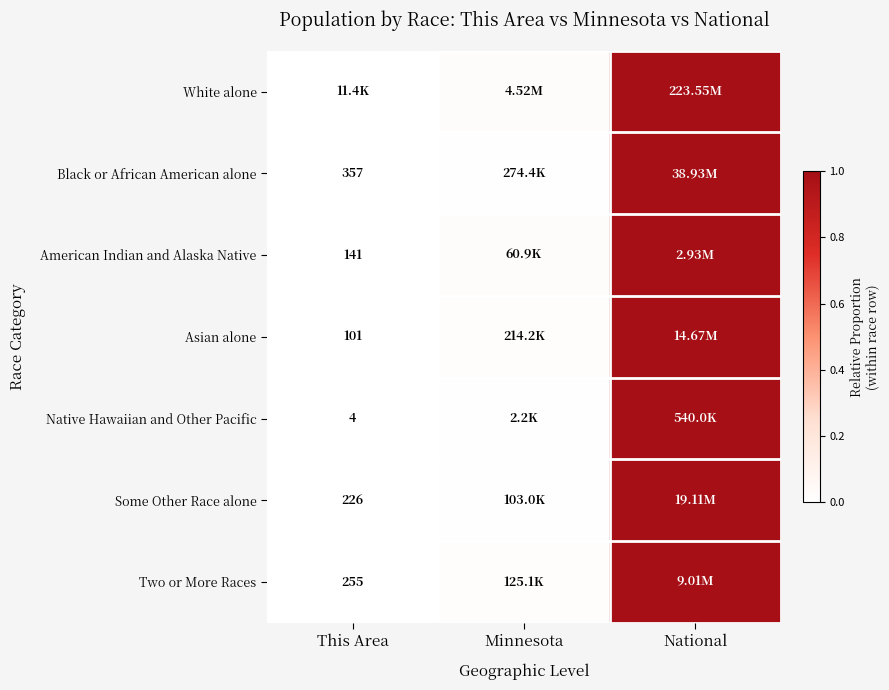

Where is Black or African American alone nearest to the value 0?

This Area